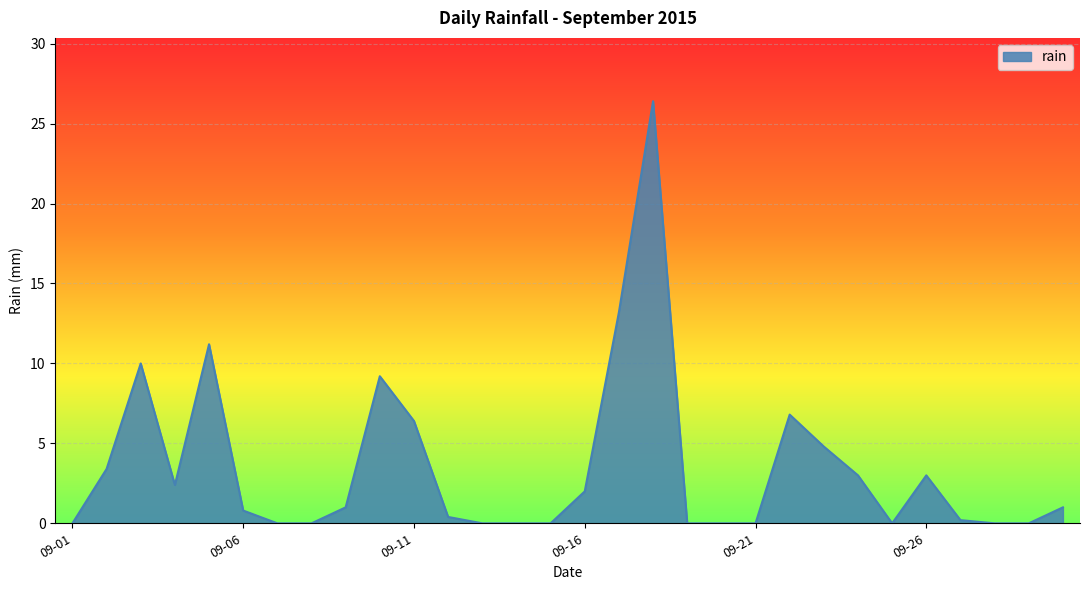

What is the difference between the maximum and minimum values?

26.4